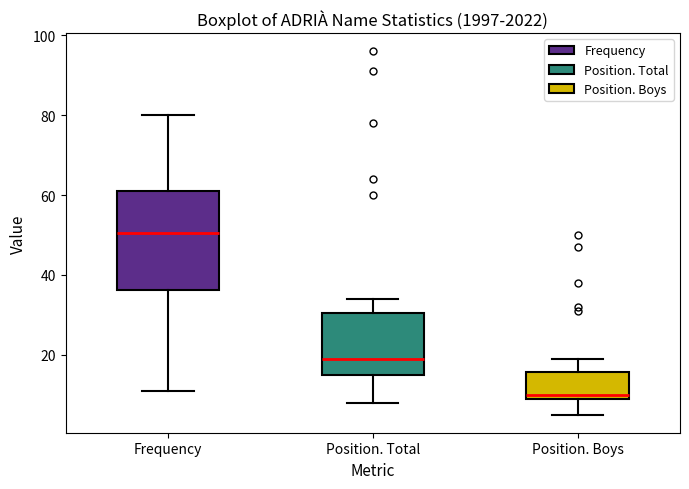

Where does the median line of the box for Frequency sit on the y-axis? The values are not printed on the chart, so give them approximately, as read against the axis.

50